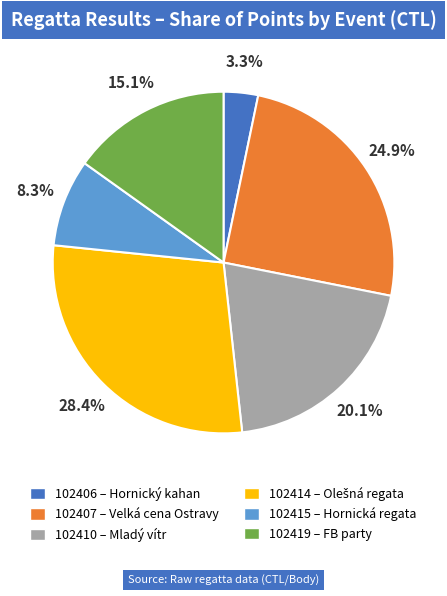

Does 102415 represent more than half of the total?

No